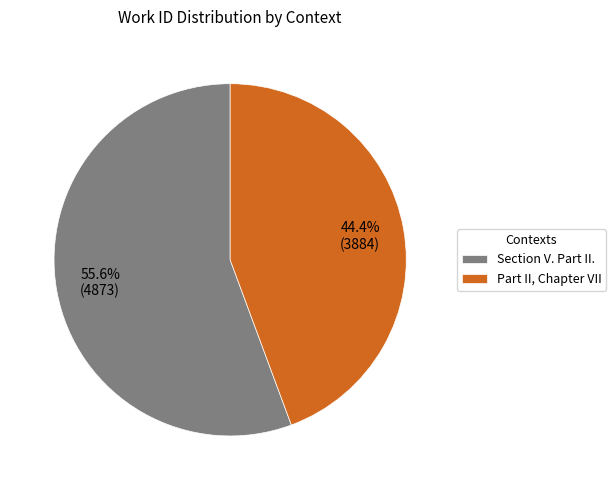

What is the largest slice in the pie chart?

Section V. Part II.